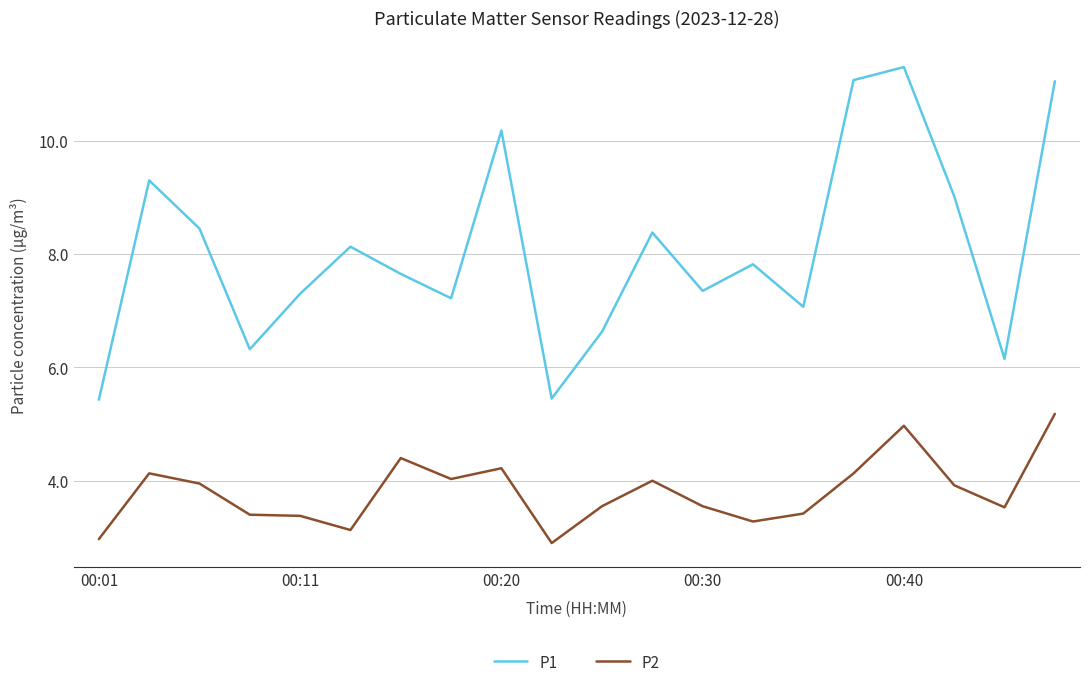

What are all the series names shown in the legend?

P1, P2